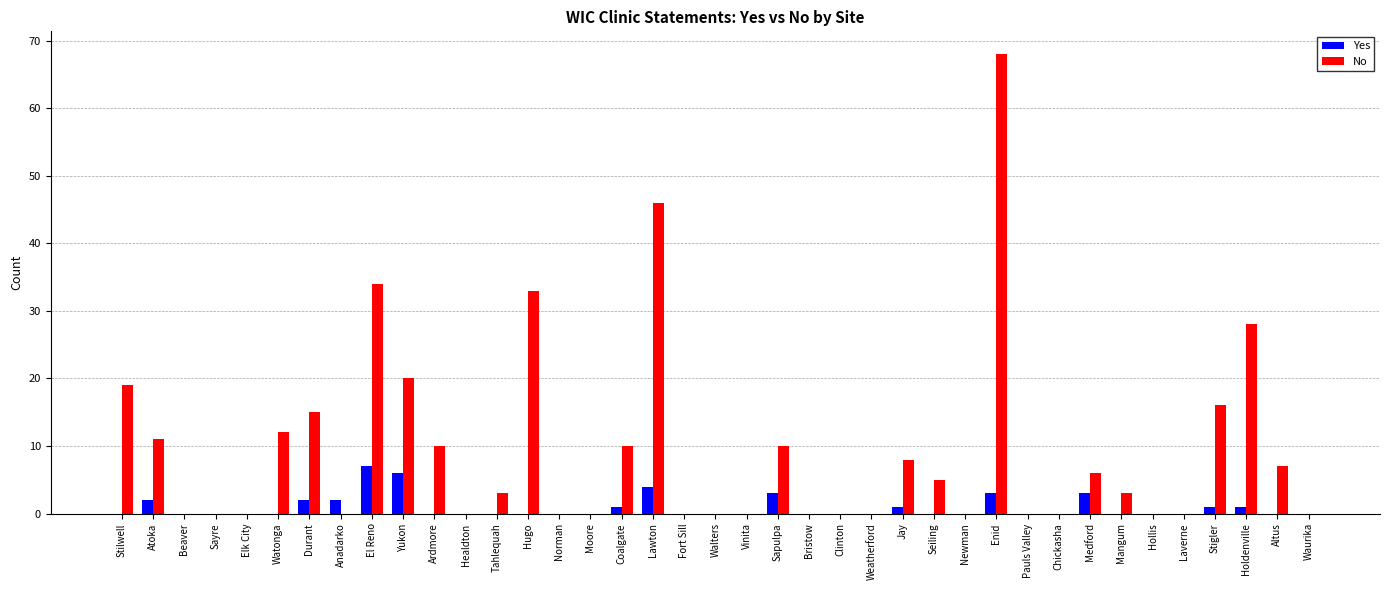

Count the number of data series in this chart.

2